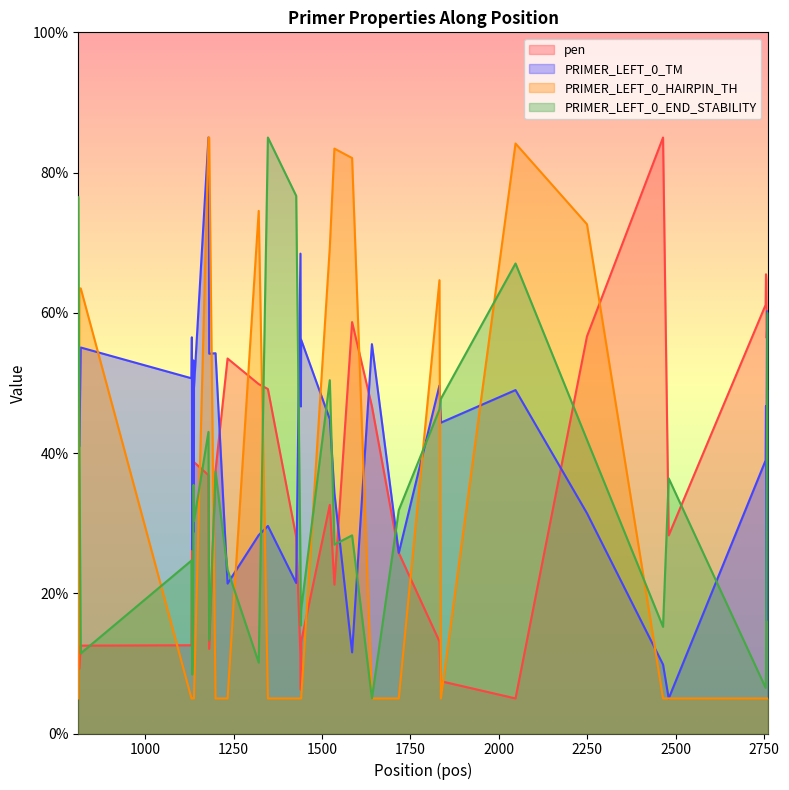

What is the highest value of the PRIMER_LEFT_0_TM series?

85.0